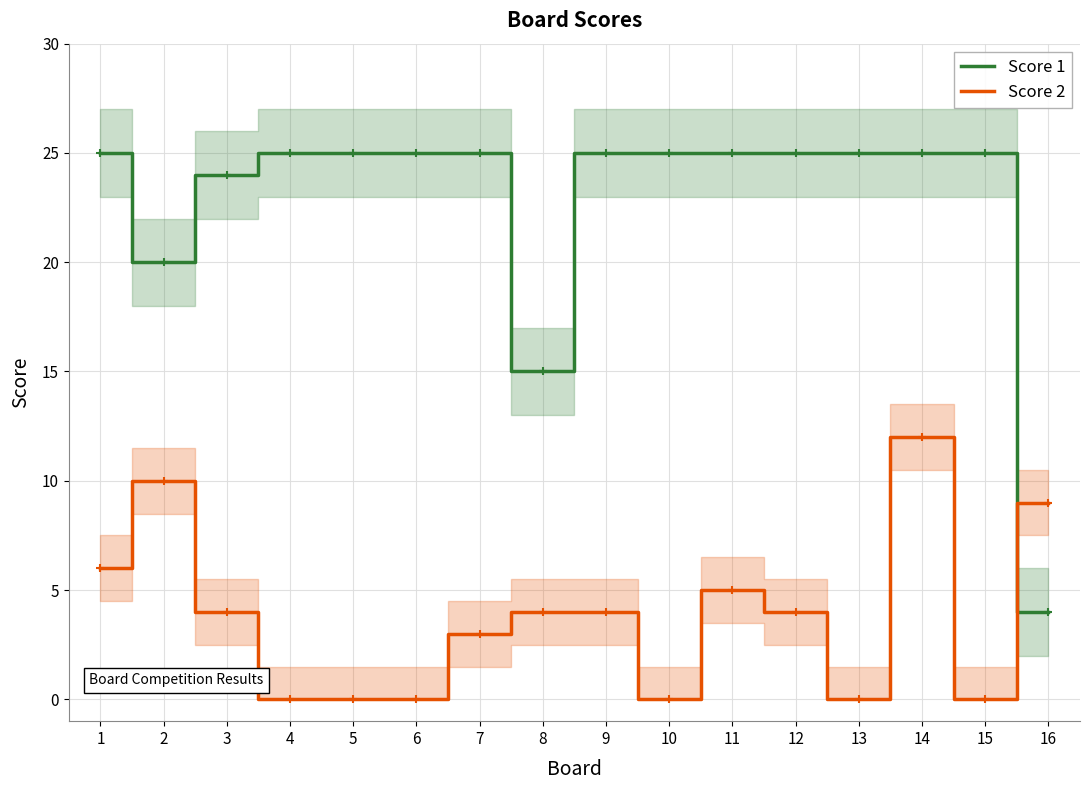

What is the difference between the maximum and minimum values in the Score 2 series?

12